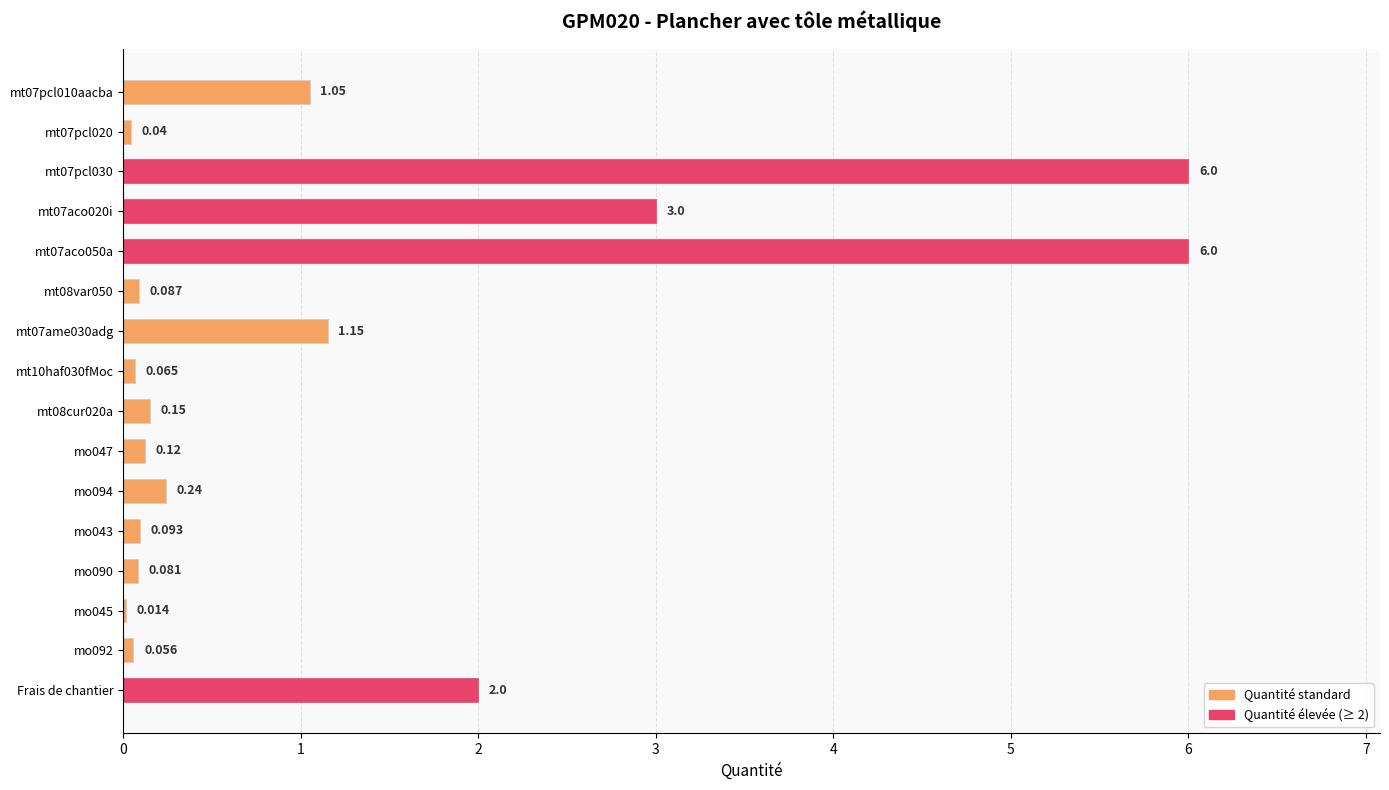

How many categories are shown in the chart?

16